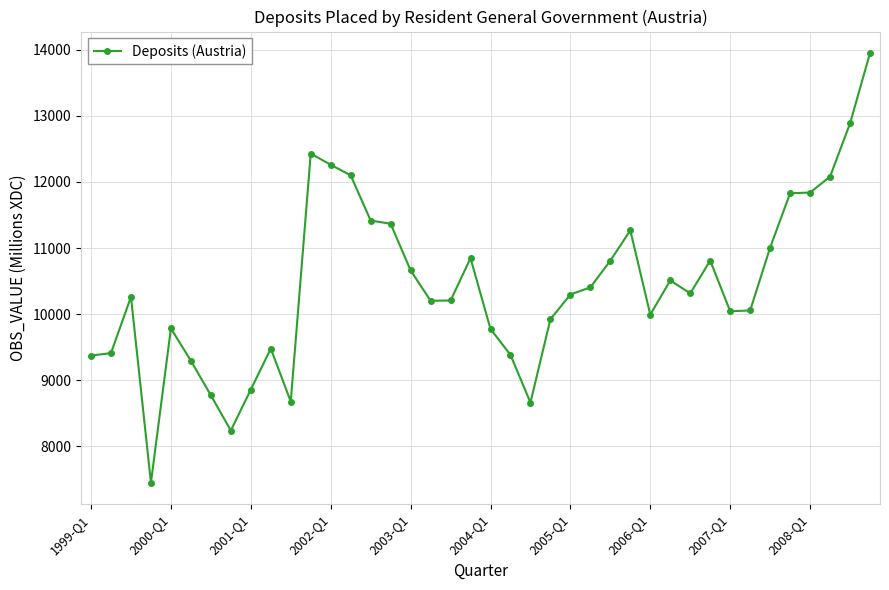

True or false: the data has more than 2 interior local peaks.

True